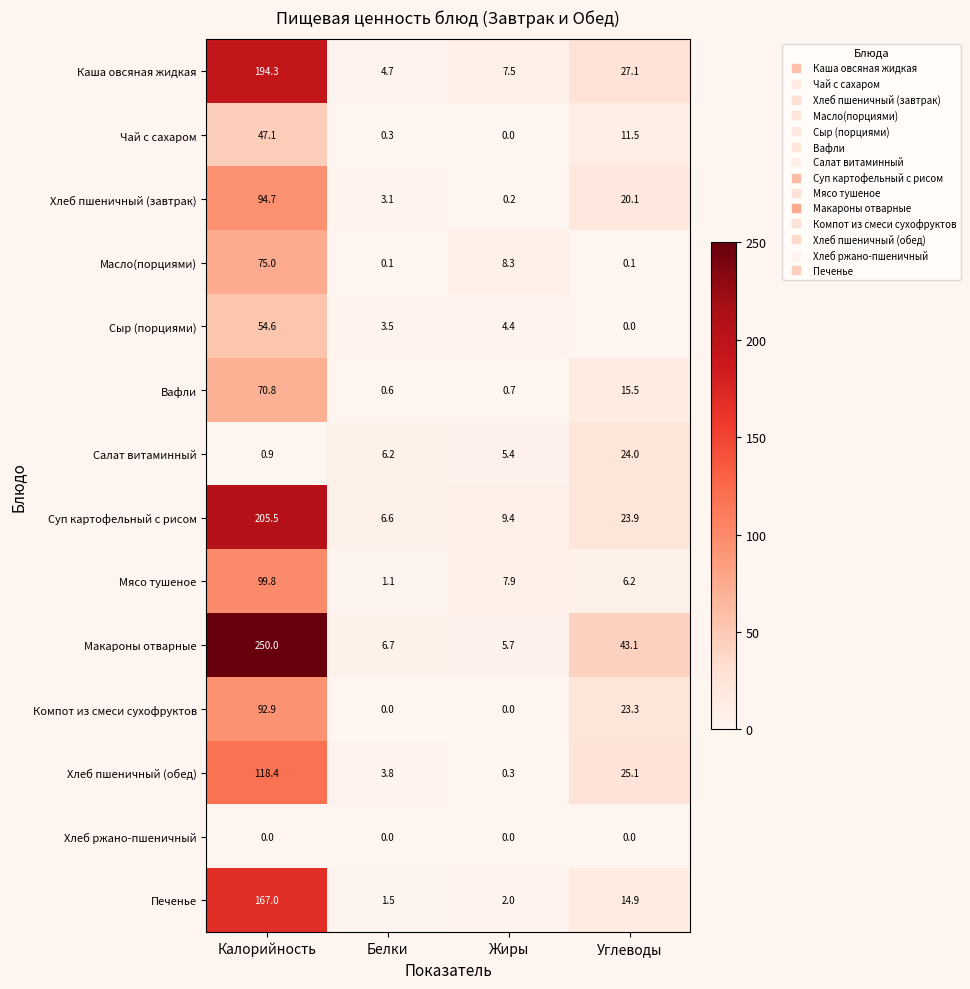

What is the approximate value of Сыр (порциями) at Калорийность?

54.6